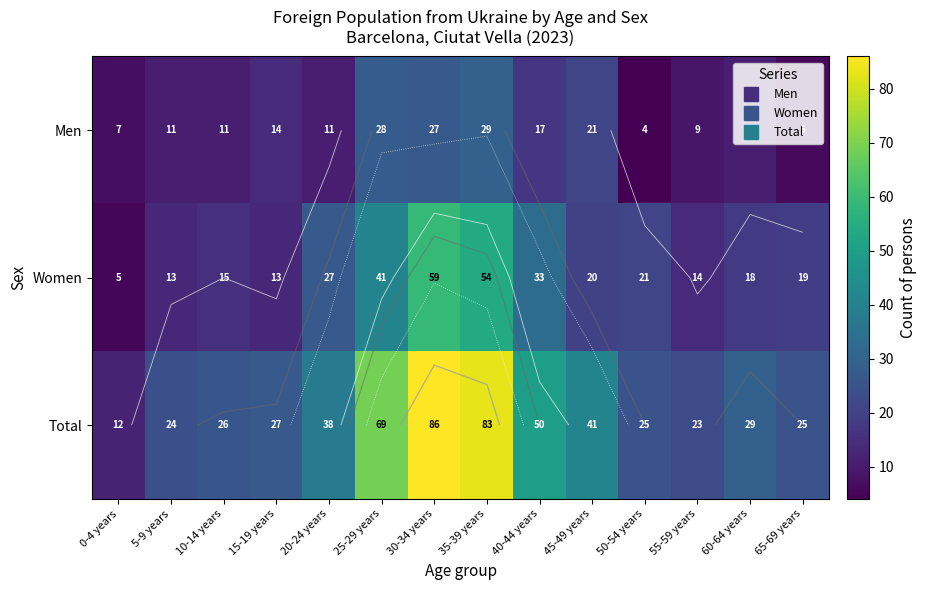

What is the smallest value displayed?

4